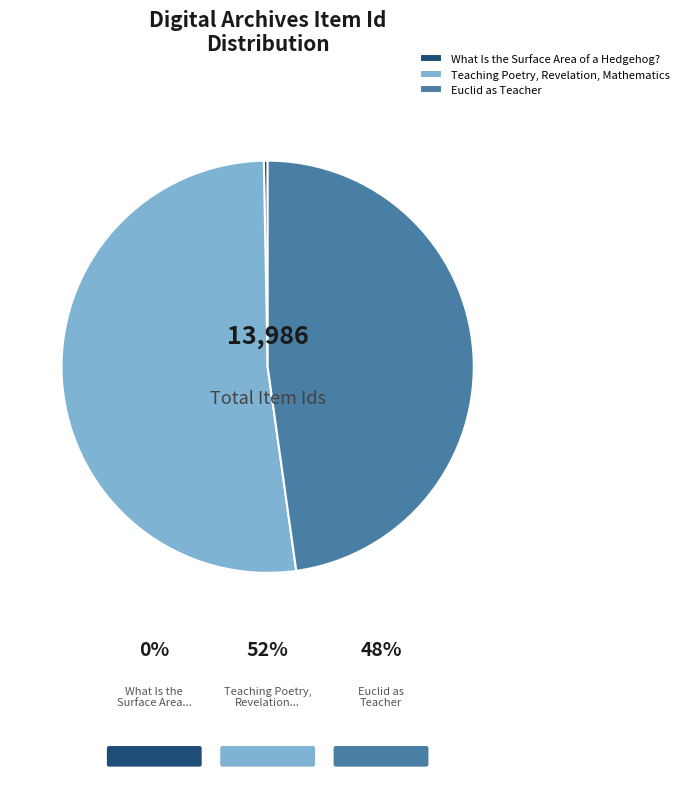

Which slice is the largest?

Teaching Poetry, Revelation, Mathematics